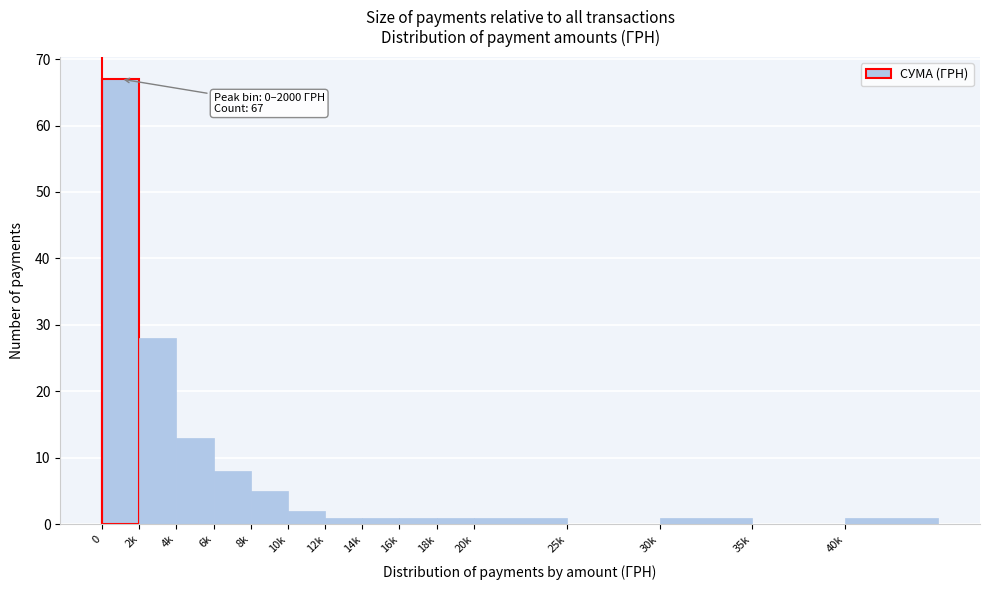

Reading left to right, transcribe all the data shown in this chart.

0=67	2k=28	4k=13	6k=8	8k=5	10k=2	12k=1	14k=1	16k=1	18k=1	20k=1	25k=0	30k=1	35k=0	40k=1